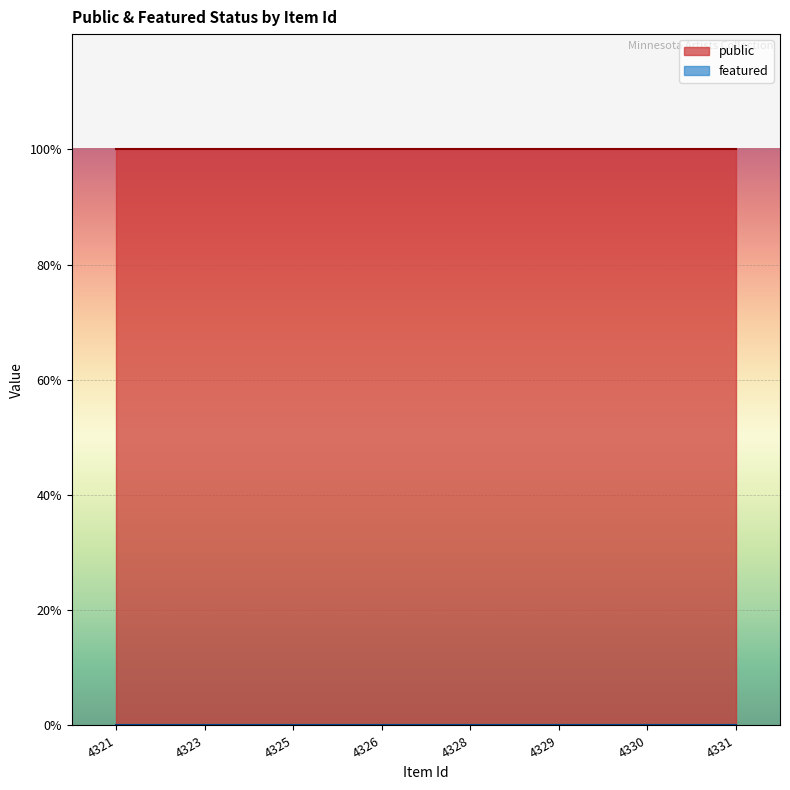

True or false: public and featured cross at least once.

False